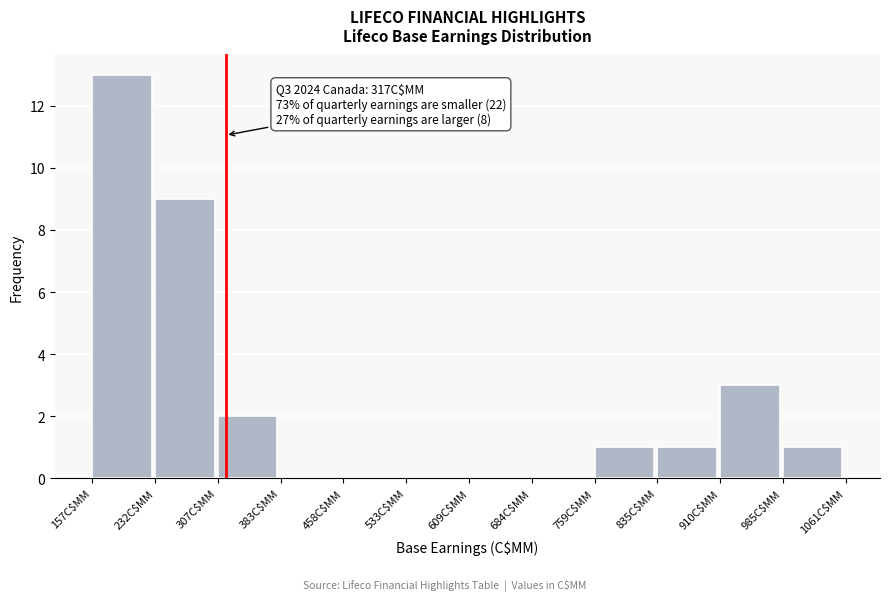

Over which range of the x-axis is the bar tallest?

160 to 230